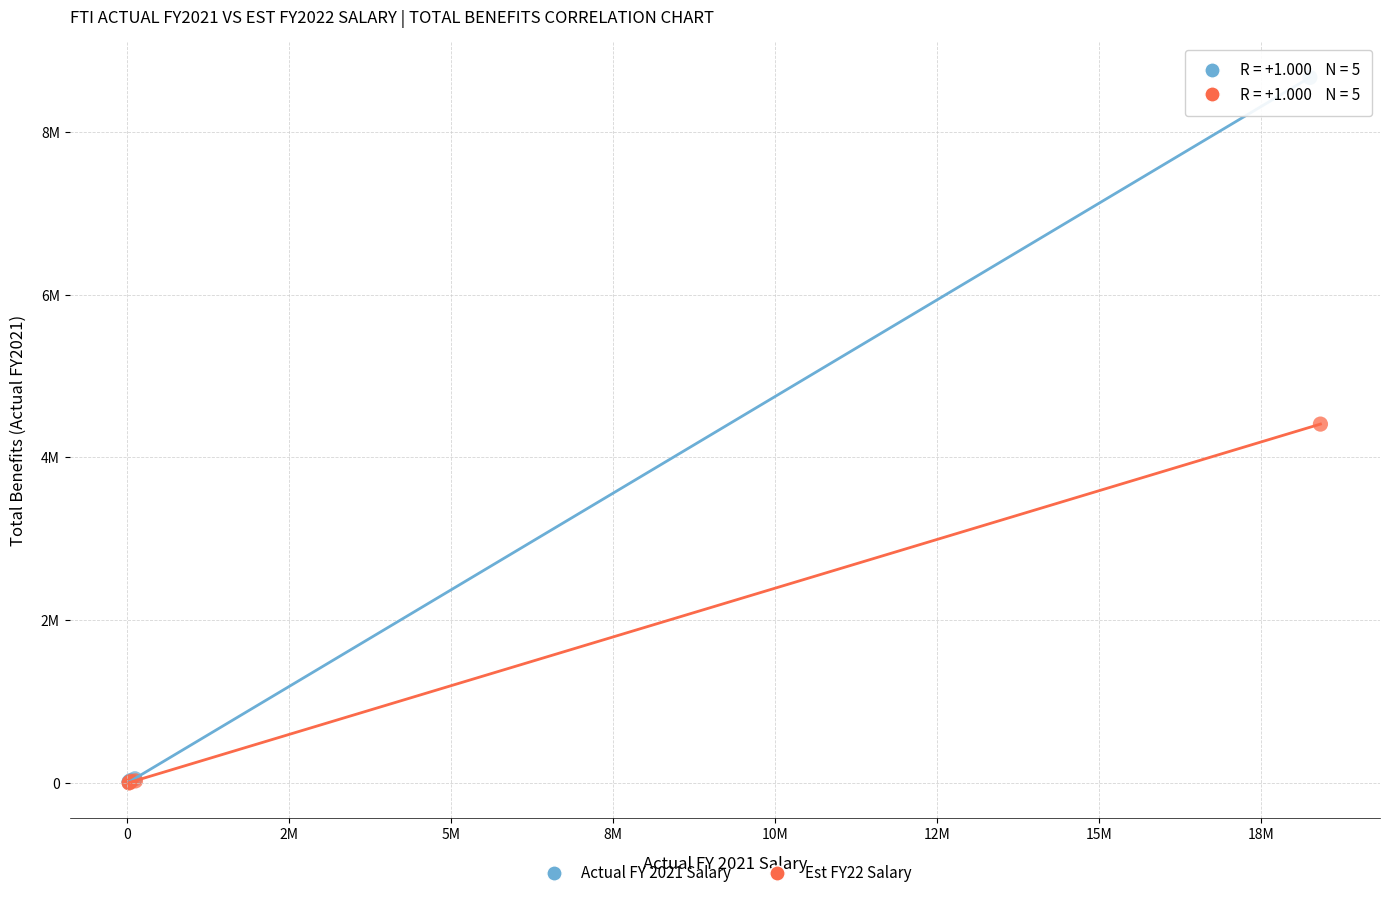

Which series has the largest Y range (max minus min)?

Actual FY 2021 Salary